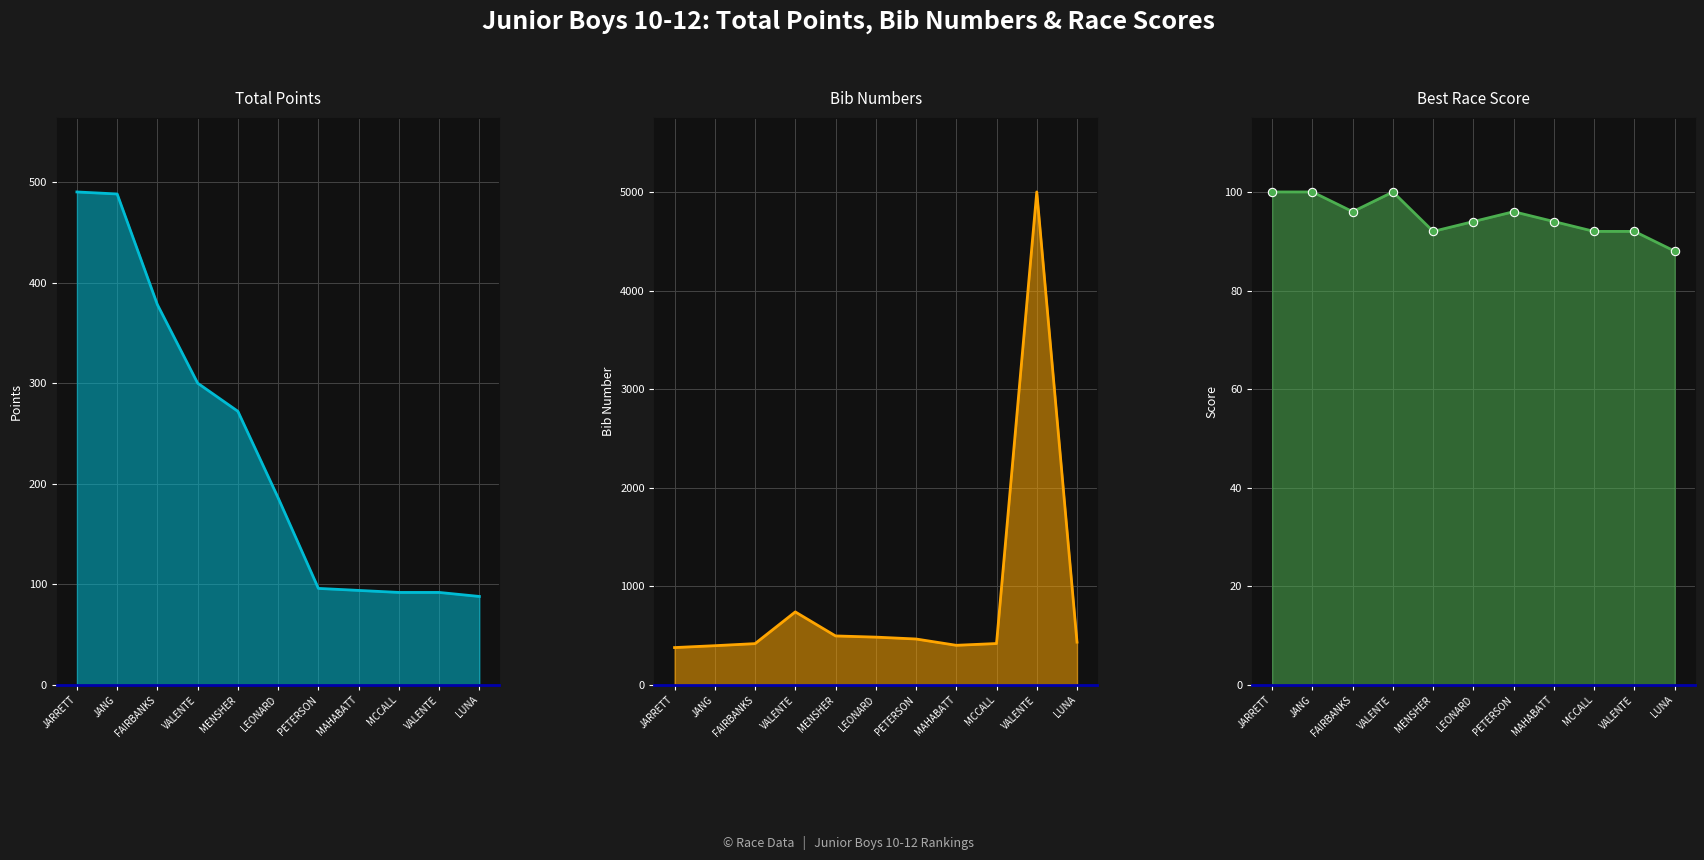

What is the label of the 8th point from the right?

VALENTE